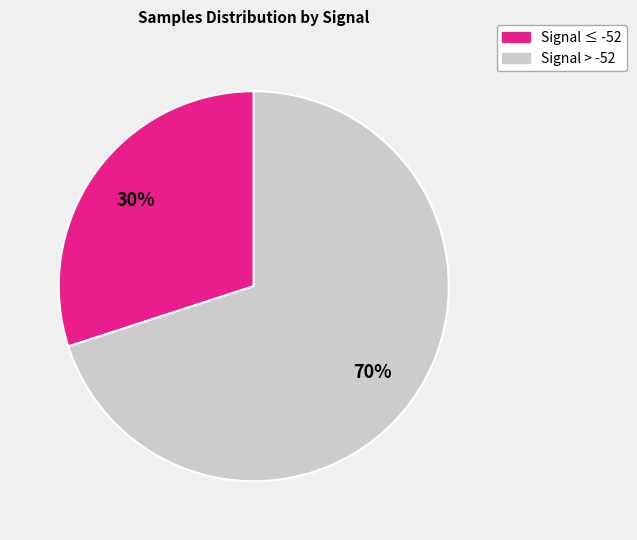

Does any single category account for the majority?

Yes